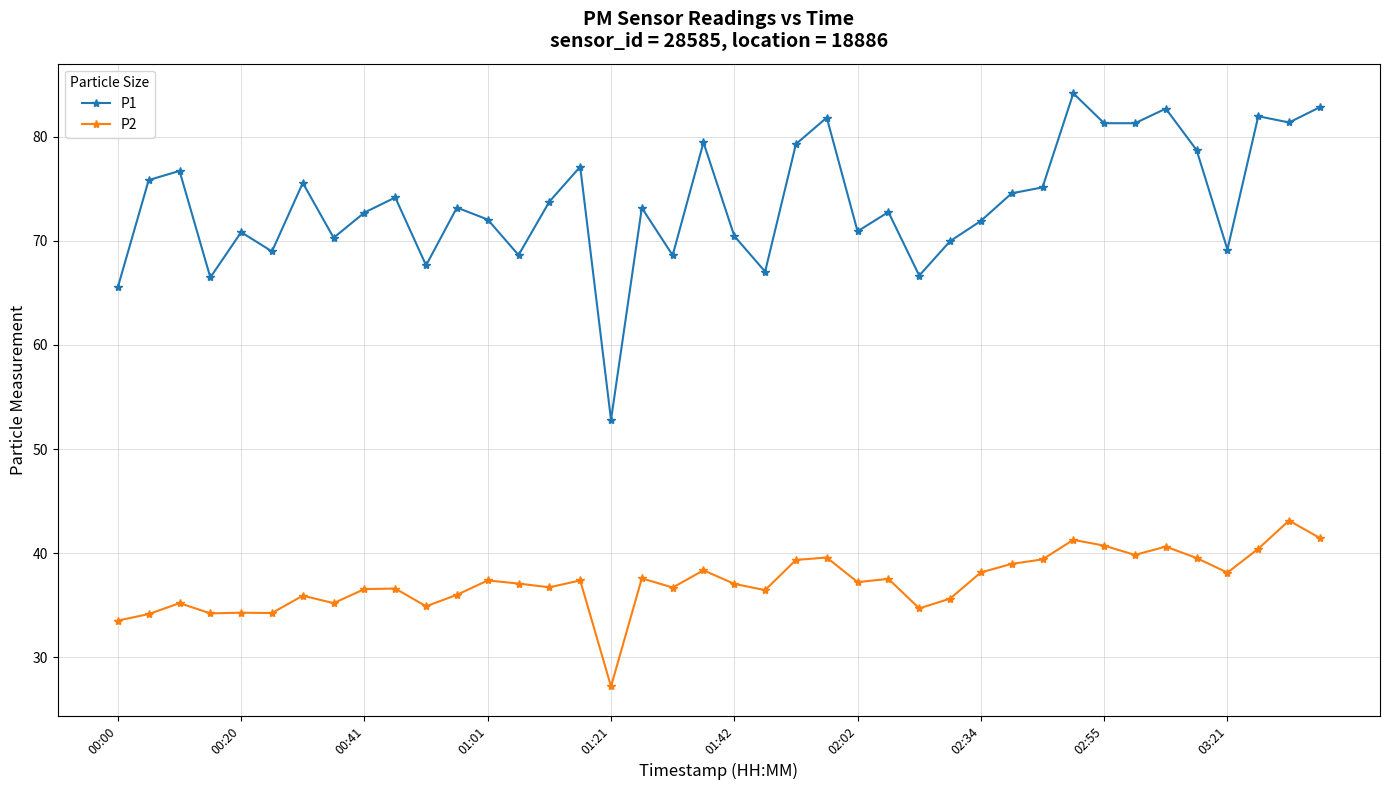

True or false: P1 has more than 2 interior local peaks.

True